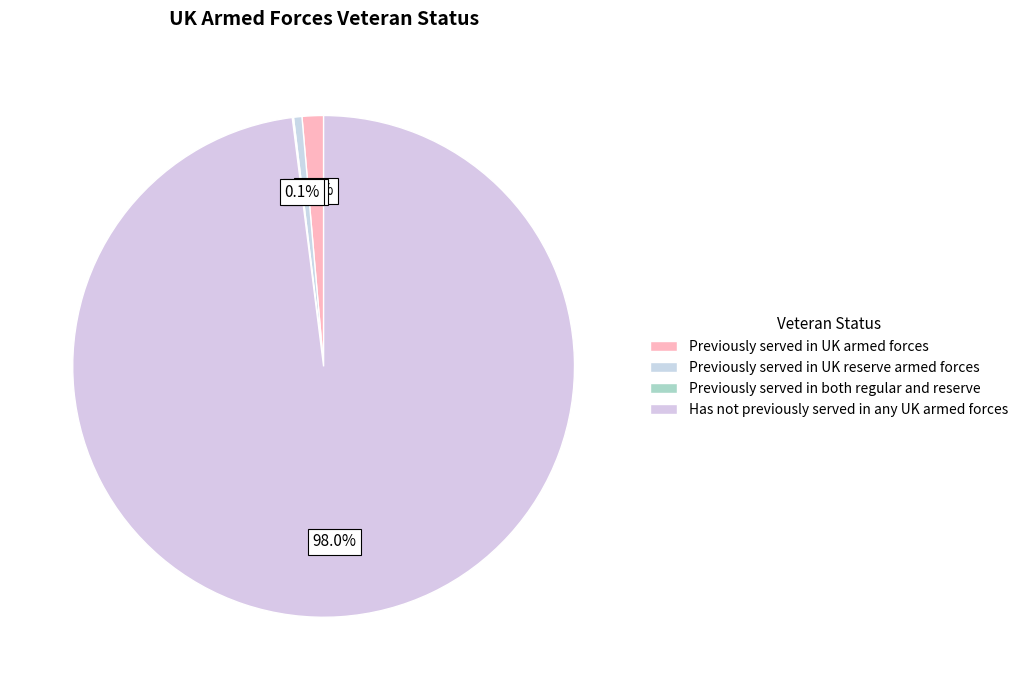

Is Has not previously served in any UK armed forces the majority of the pie?

Yes